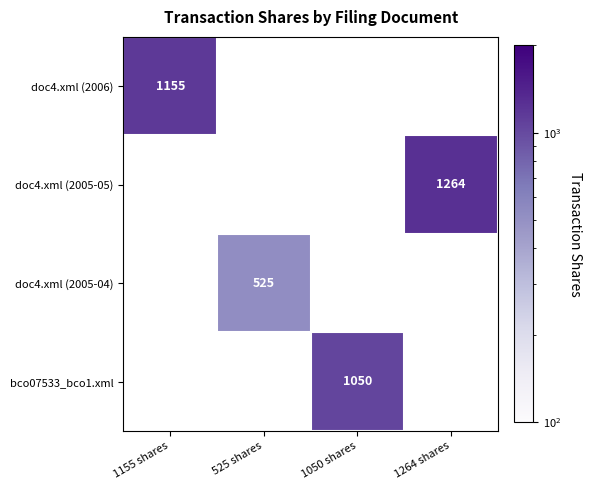

The value of doc4.xml (2005-04) at 525 shares is 737. True or false?

False